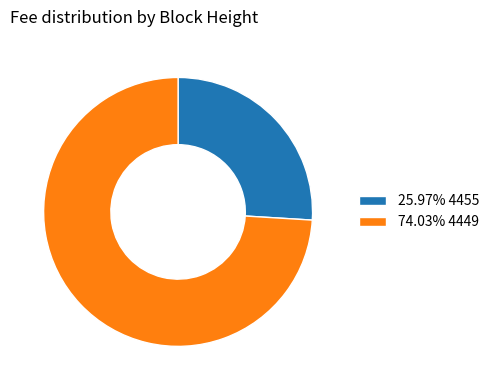

Does 74.03% 4449 account for over 50% of the chart?

Yes